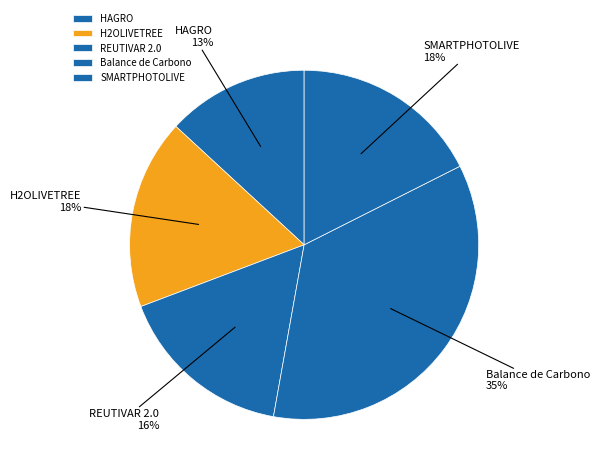

Does SMARTPHOTOLIVE account for over 50% of the chart?

No